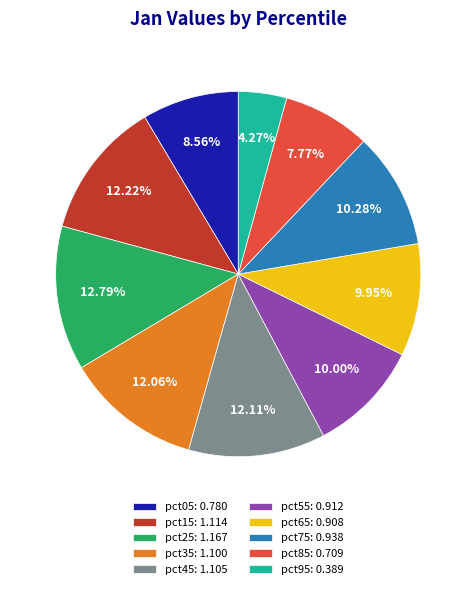

Does pct35: 1.100 represent more than half of the total?

No